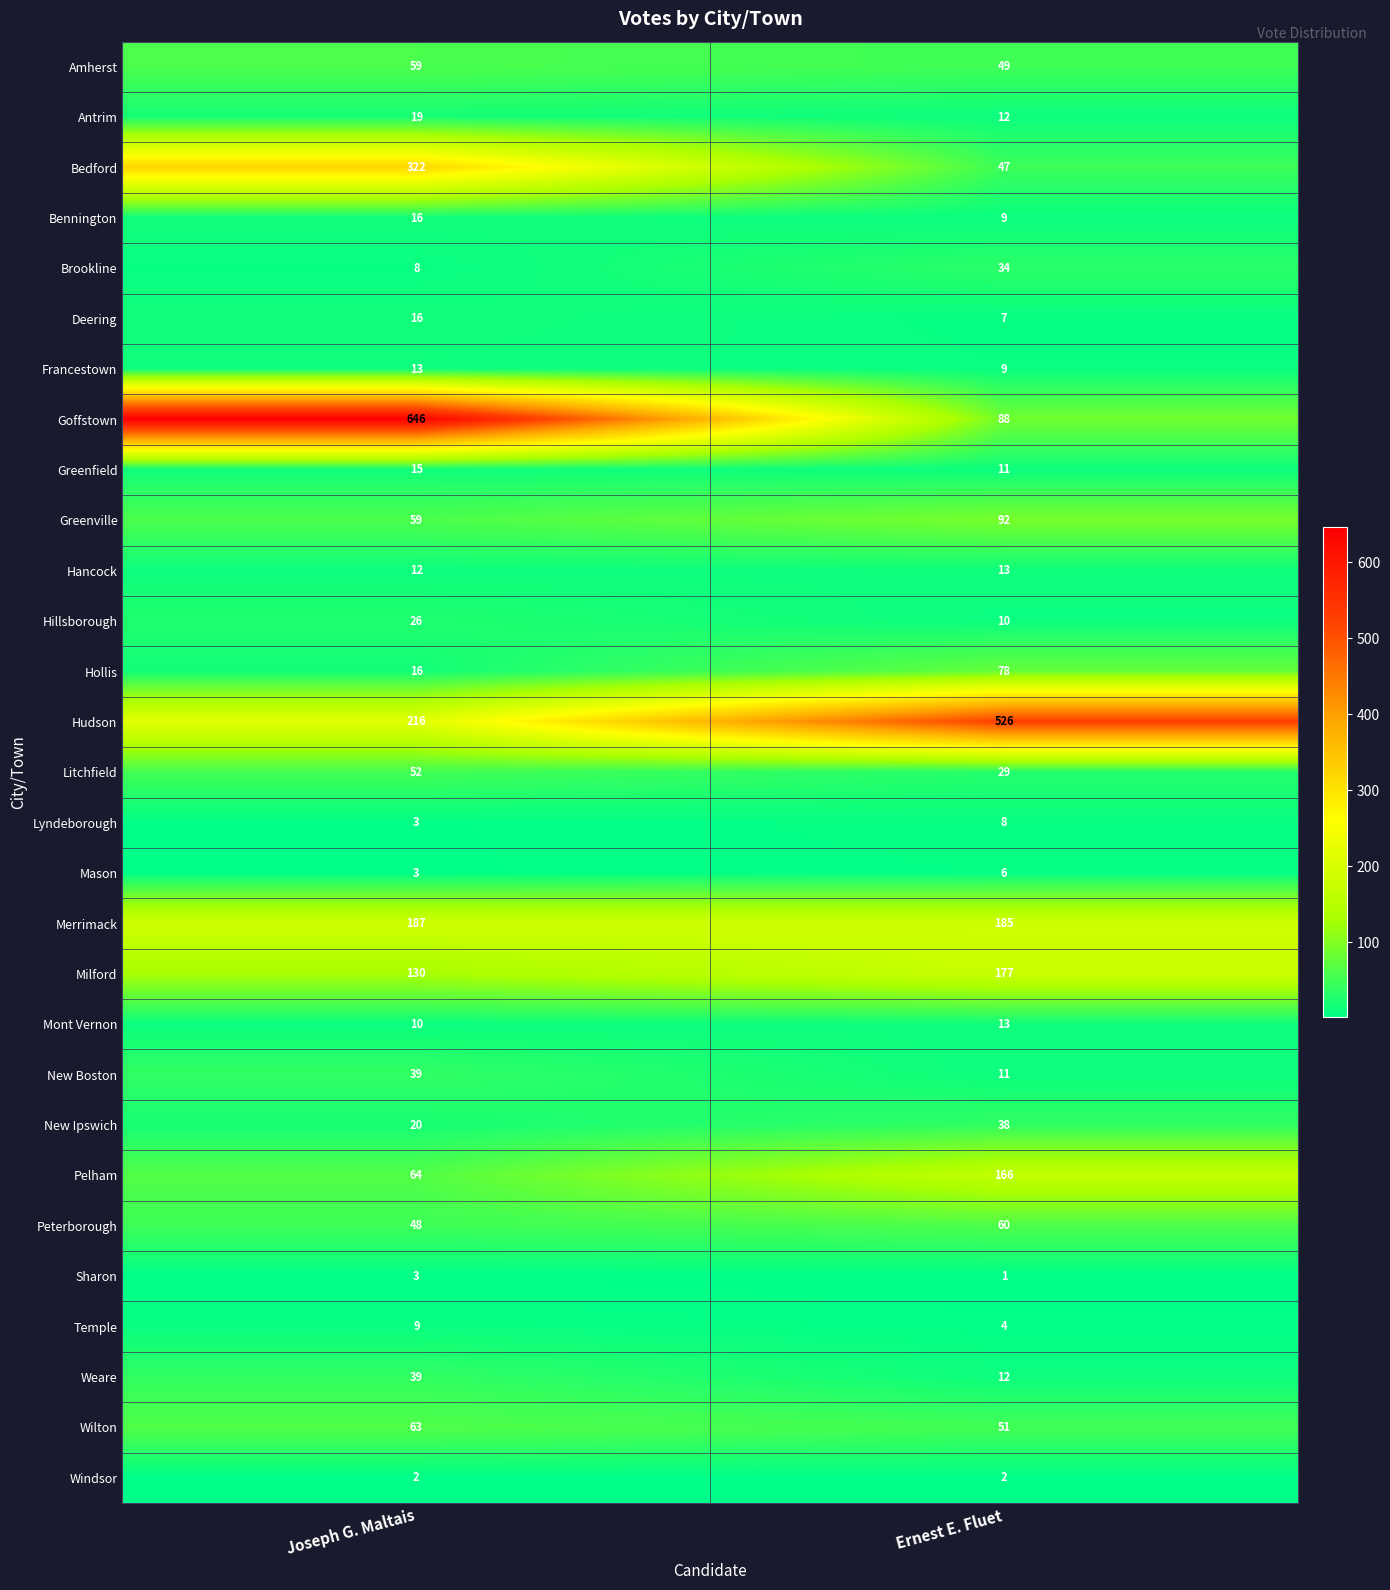

What is the difference between the Goffstown values at Joseph G. Maltais and Ernest E. Fluet?

558